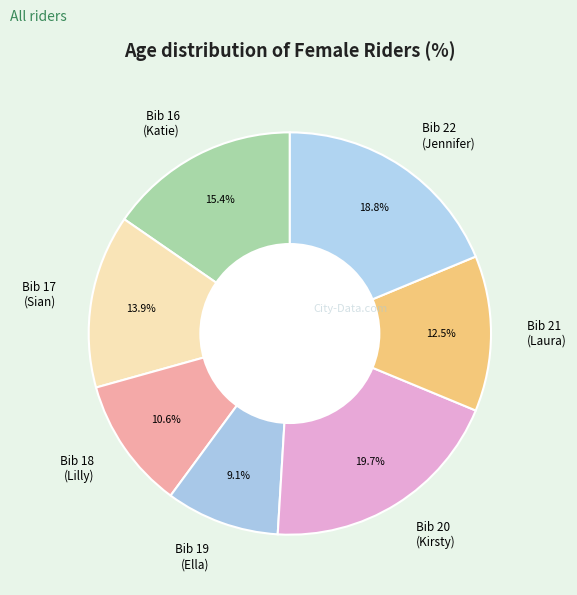

How many segments does this pie chart have?

7